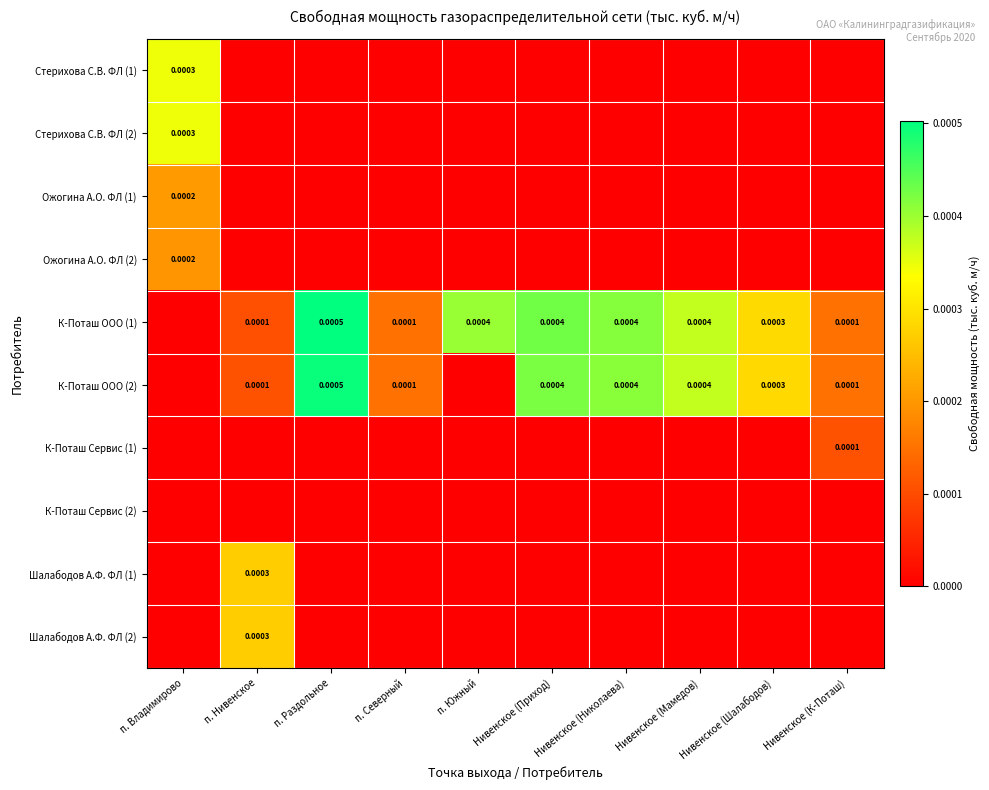

The Шалабодов А.Ф. ФЛ (1) series shows 0.0 at п. Раздольное. True or false?

True